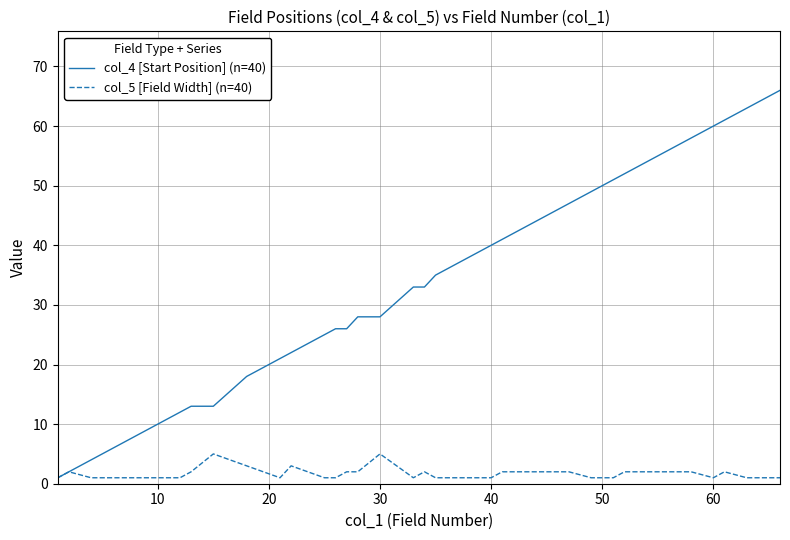

Rank the series by their average value, from highest to lowest.

col_4 [Start Position] (n=40), col_5 [Field Width] (n=40)